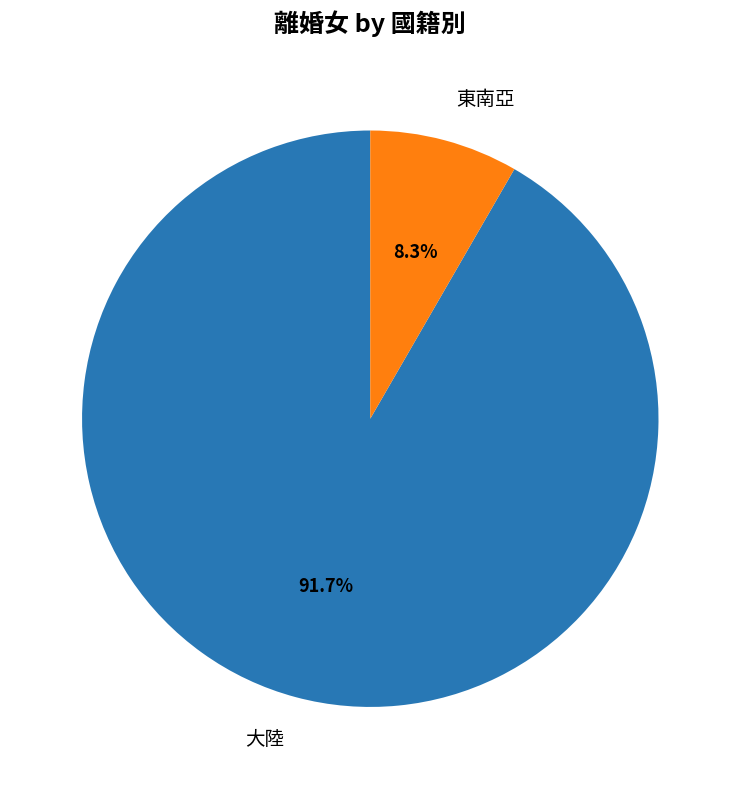

How many slices are in this pie chart?

2